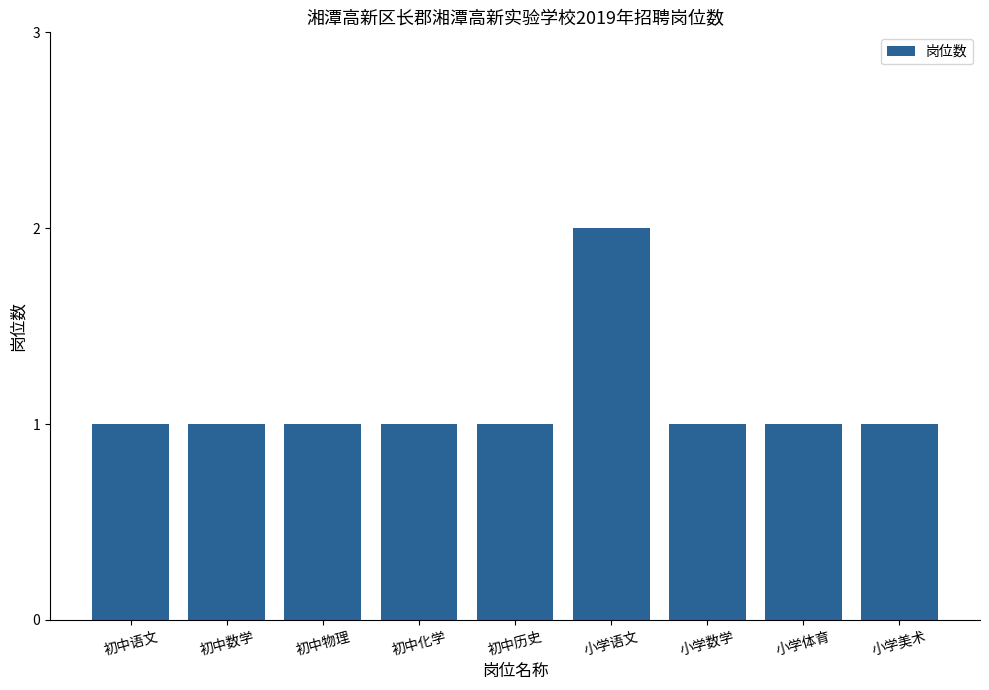

Reading left to right, extract all data points from this chart.

1	1	1	1	1	2	1	1	1